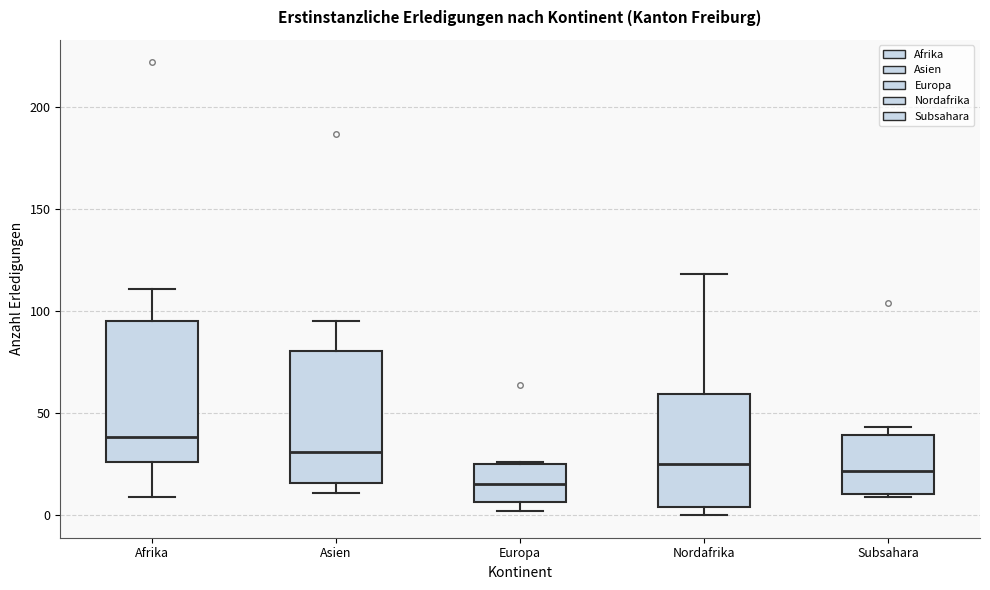

Reading left to right, read every box against the y-axis: the position of its median line, the range the box covers, and the ends of its whiskers. The values are not printed on the chart, so give them approximately, as read against the axis.

Afrika: median 40, box 25 to 95, whiskers 10 to 110
Asien: median 30, box 15 to 80, whiskers 10 to 95
Europa: median 15, box 5 to 25, whiskers 0 to 25
Nordafrika: median 25, box 5 to 60, whiskers 0 to 120
Subsahara: median 20, box 10 to 40, whiskers 10 to 45